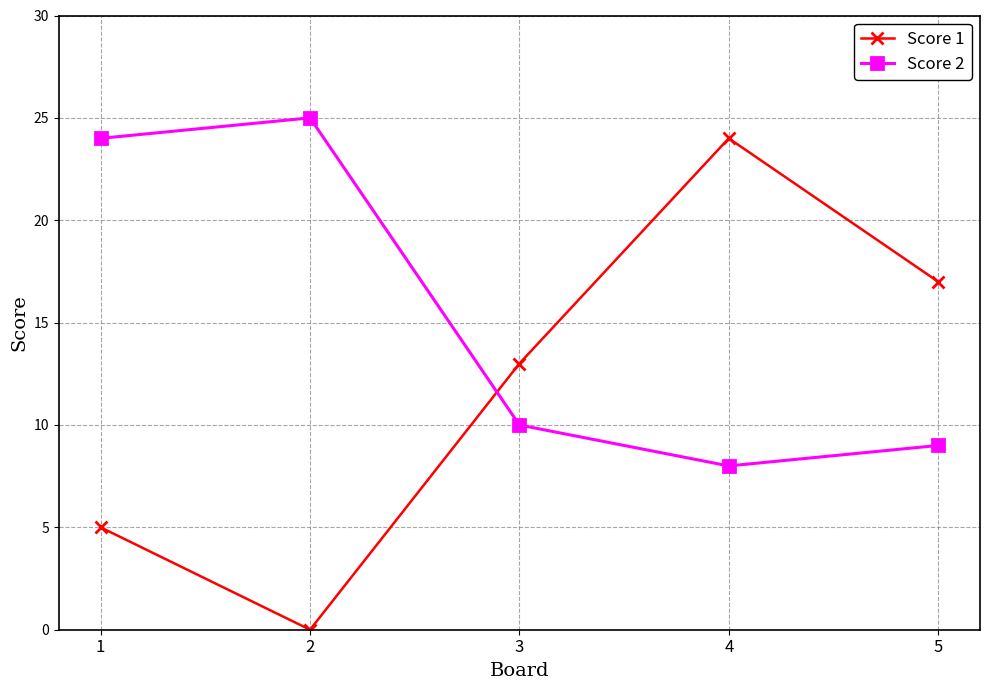

How many lines are shown in the chart?

2